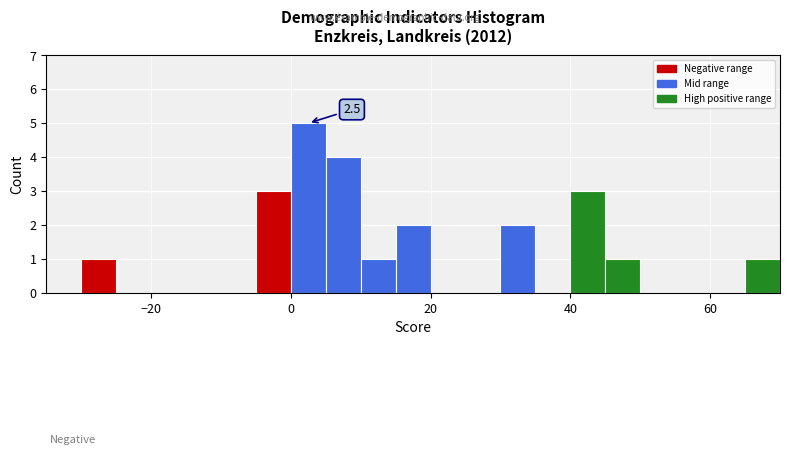

Around what value on the x-axis is the tallest bar? Give the approximate position of its centre, as read against the axis.

2